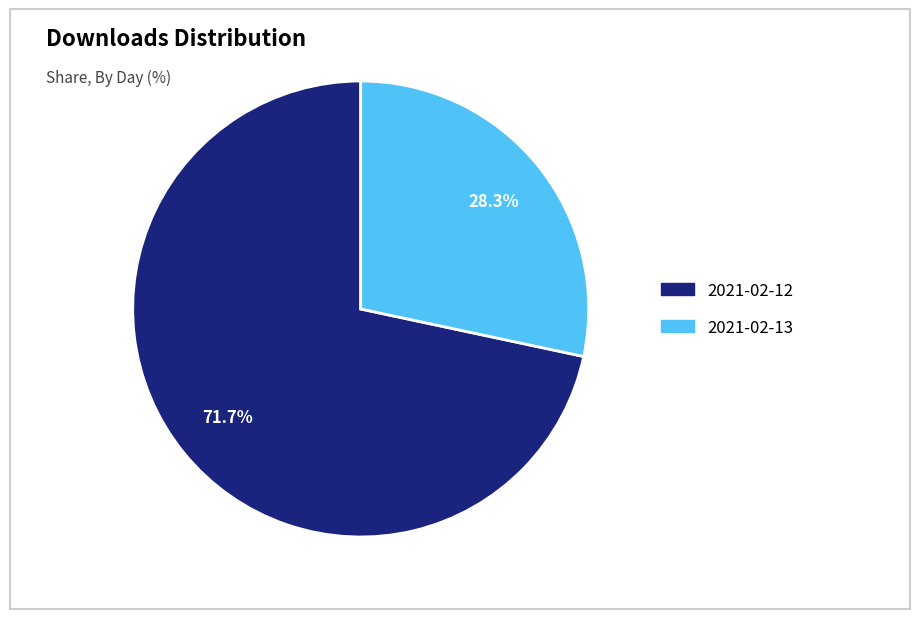

To the nearest percent, what portion does 2021-02-13 represent?

28%